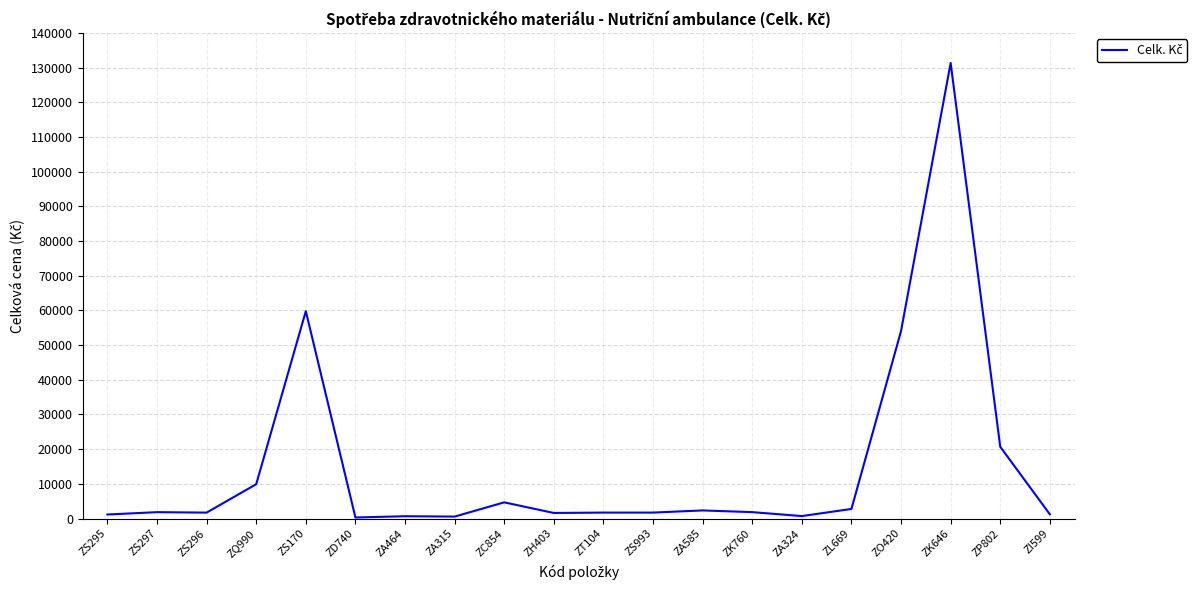

What is the ratio of the value at ZO420 to the value at ZL669?

19.6